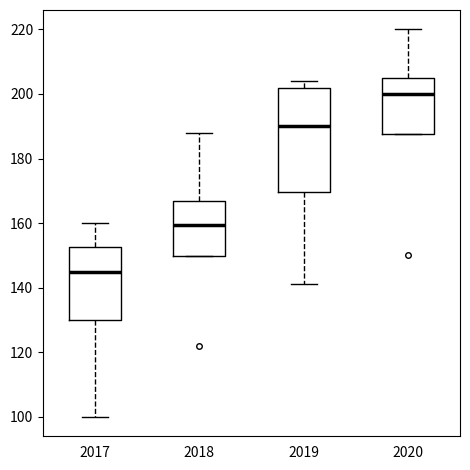

Which box is the tallest, from its lower edge to its upper edge?

2019